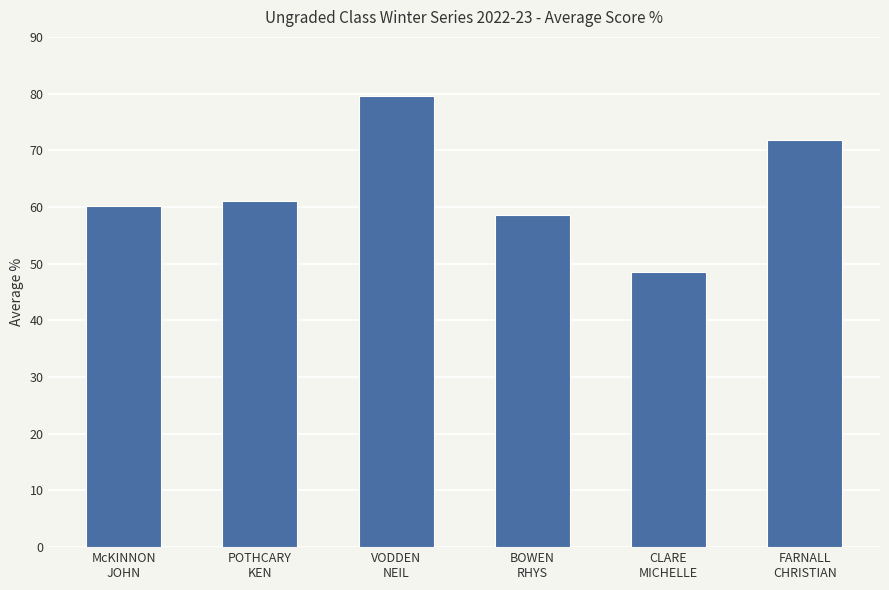

Where is the data nearest to the value 64?

POTHCARY
KEN